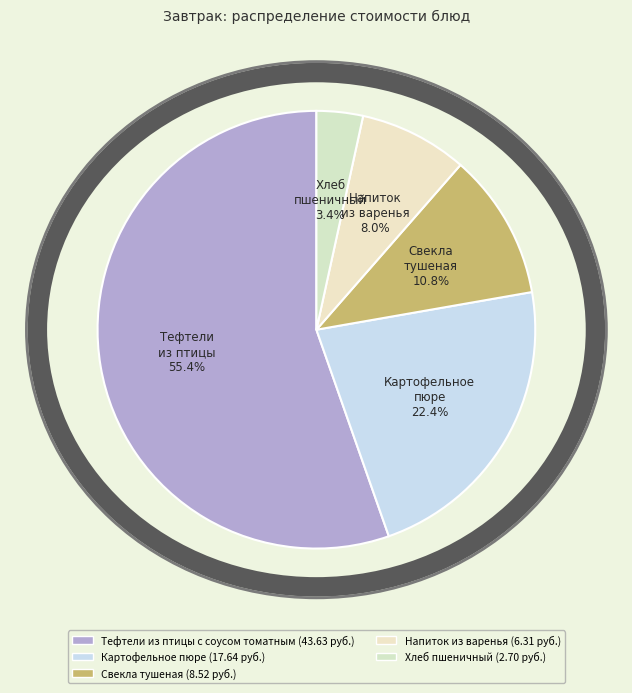

How many segments does this pie chart have?

5